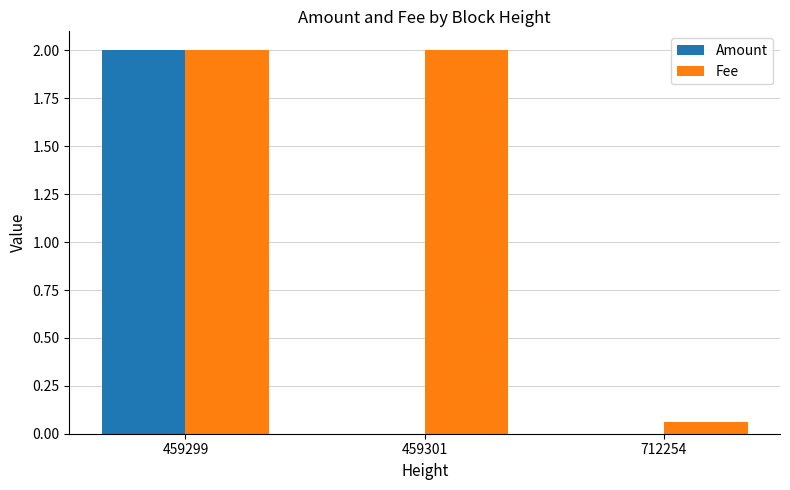

The value of Amount at 712254 is 0.0. True or false?

True